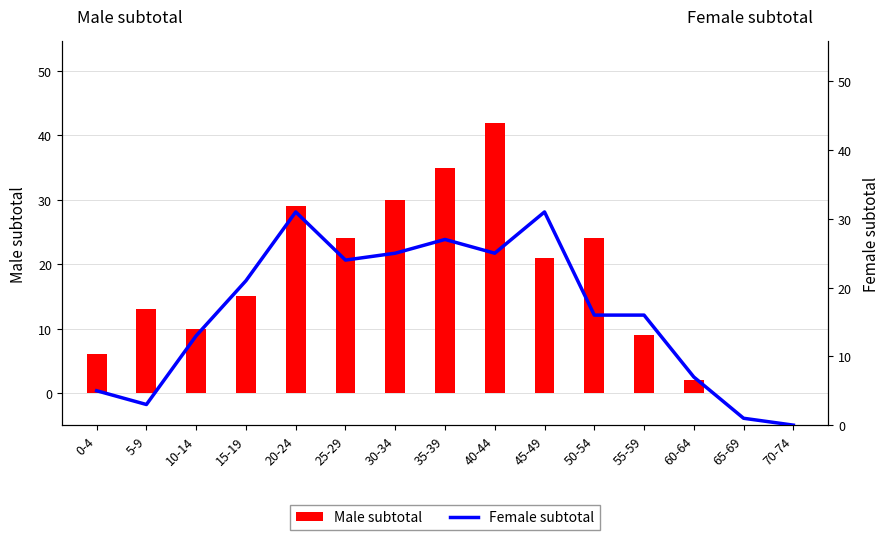

How many values in the Female subtotal series are below 16?

6